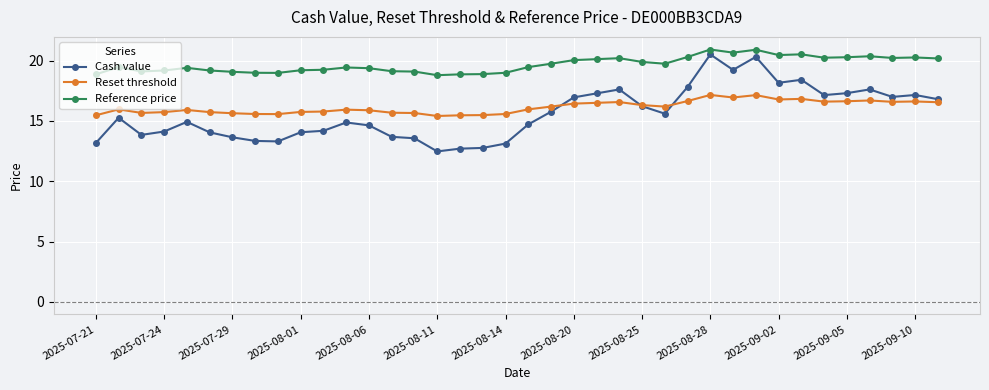

Which series has the largest range (max minus min)?

Cash value